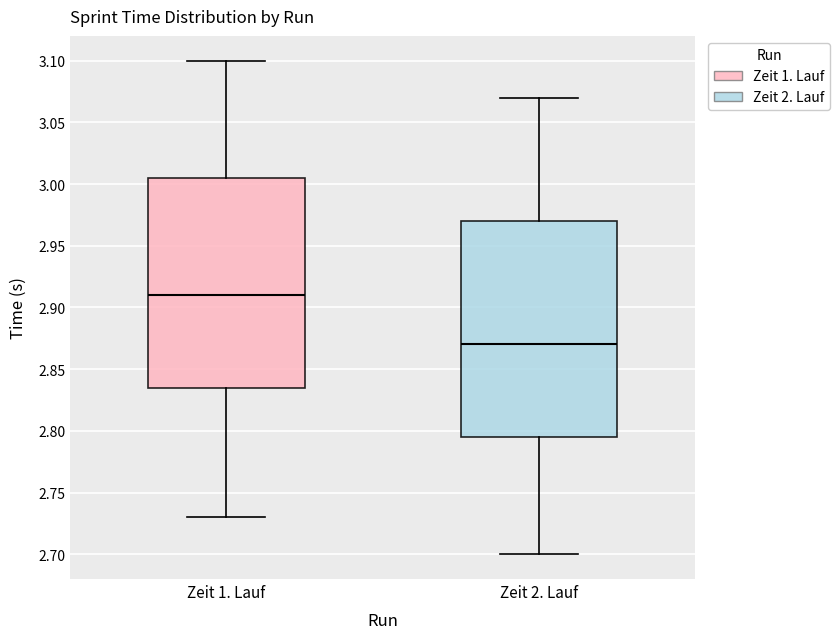

Reading left to right, transcribe this box plot: for each box, give where its median line is, the range the box spans, and where its two whiskers end, as read against the y-axis. The values are not printed on the chart, so give them approximately, as read against the axis.

Zeit 1. Lauf: median 2.910, box 2.835 to 3.005, whiskers 2.730 to 3.100
Zeit 2. Lauf: median 2.870, box 2.795 to 2.970, whiskers 2.700 to 3.070